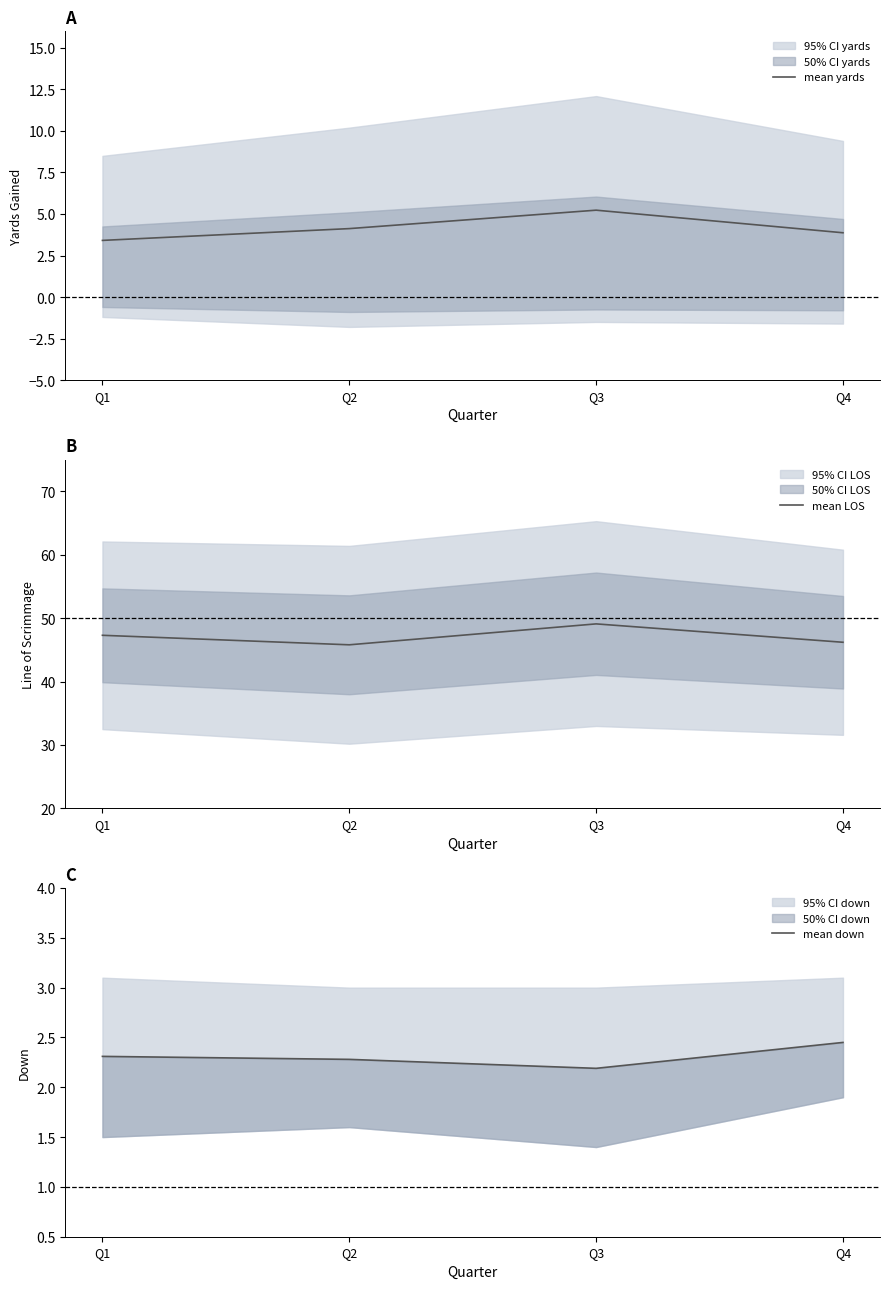

What is the difference between the highest and lowest values at Q3?

46.9